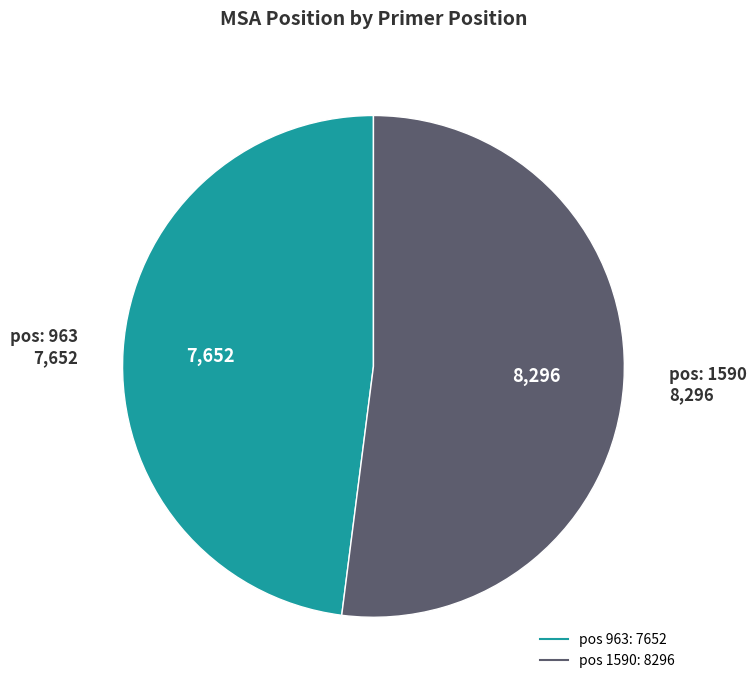

Is there any slice that represents more than half of the pie?

Yes